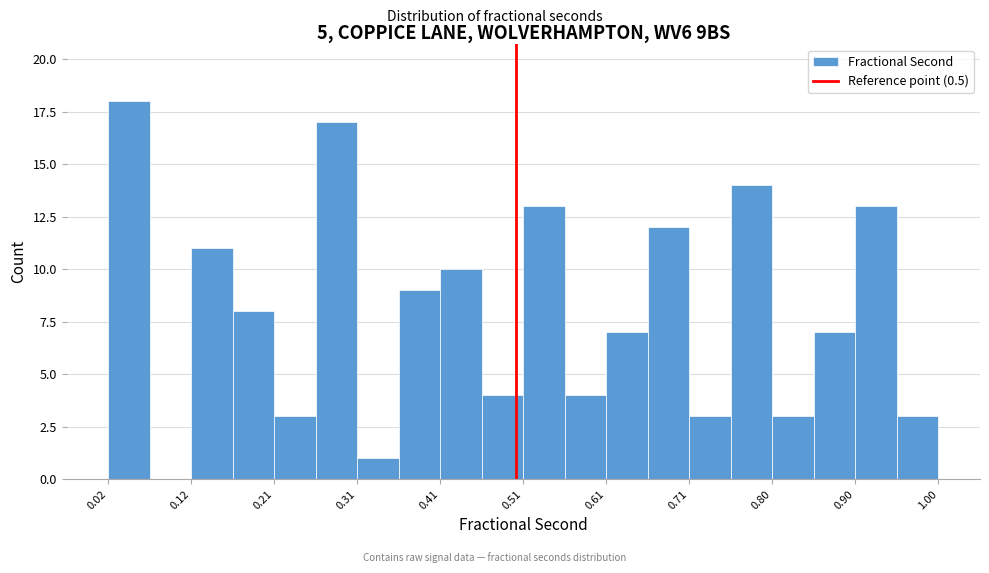

Reading left to right, transcribe this chart: for each bar, give the range it covers on the x-axis and its height. Neither the bar edges nor the heights are printed on the chart, so give them approximately, as read against the axes.

0.02 to 0.07: 18
0.07 to 0.12: 0
0.12 to 0.17: 11
0.17 to 0.21: 8
0.21 to 0.26: 3
0.26 to 0.31: 17
0.31 to 0.36: 1
0.36 to 0.41: 9
0.41 to 0.46: 10
0.46 to 0.51: 4
0.51 to 0.56: 13
0.56 to 0.61: 4
0.61 to 0.66: 7
0.66 to 0.71: 12
0.71 to 0.75: 3
0.75 to 0.80: 14
0.80 to 0.85: 3
0.85 to 0.90: 7
0.90 to 0.95: 13
0.95 to 1.00: 3